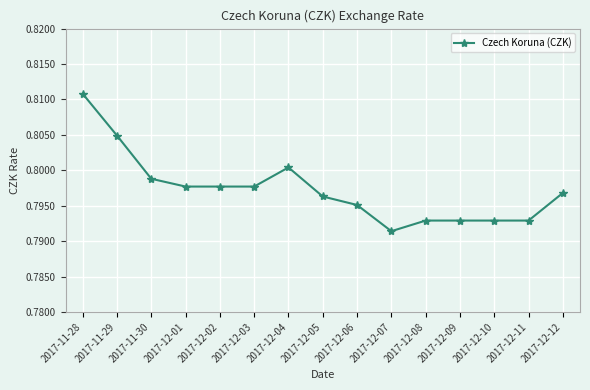

At which category does the chart reach its peak across all series?

2017-11-28